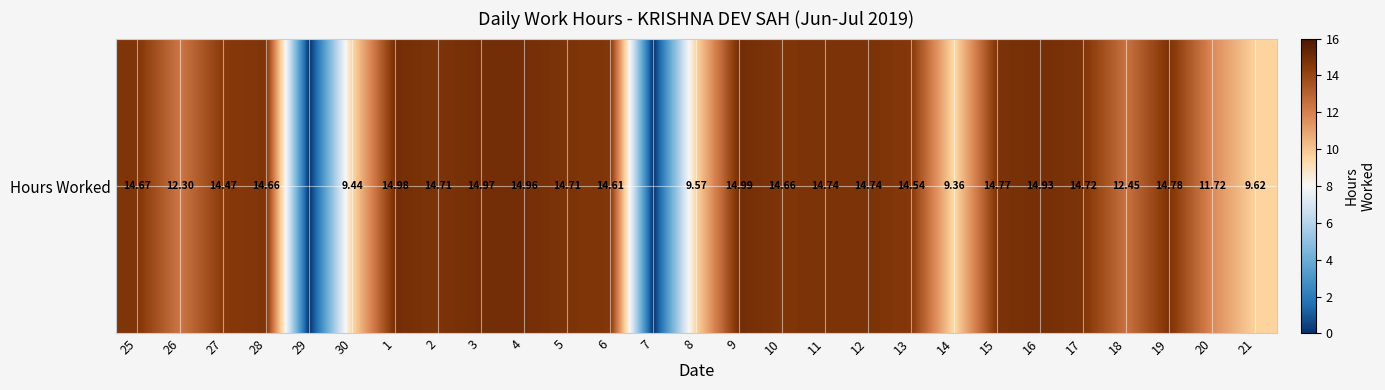

Reading left to right, transcribe all the data shown in this chart.

14.7	12.3	14.5	14.7	0.0	9.4	15.0	14.7	15.0	15.0	14.7	14.6	0.0	9.6	15.0	14.7	14.7	14.7	14.5	9.4	14.8	14.9	14.7	12.4	14.8	11.7	9.6